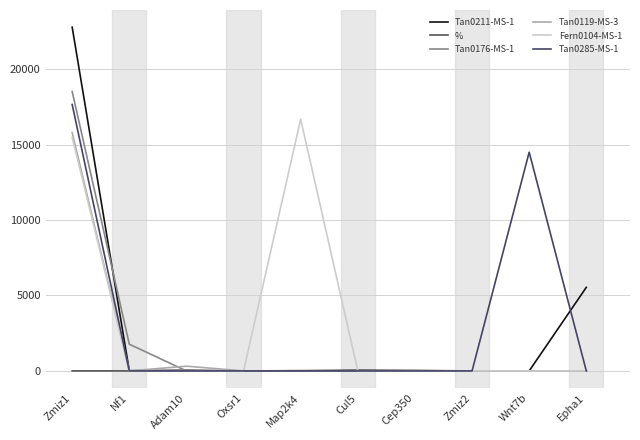

How many intersections are there between % and Tan0211-MS-1?

4